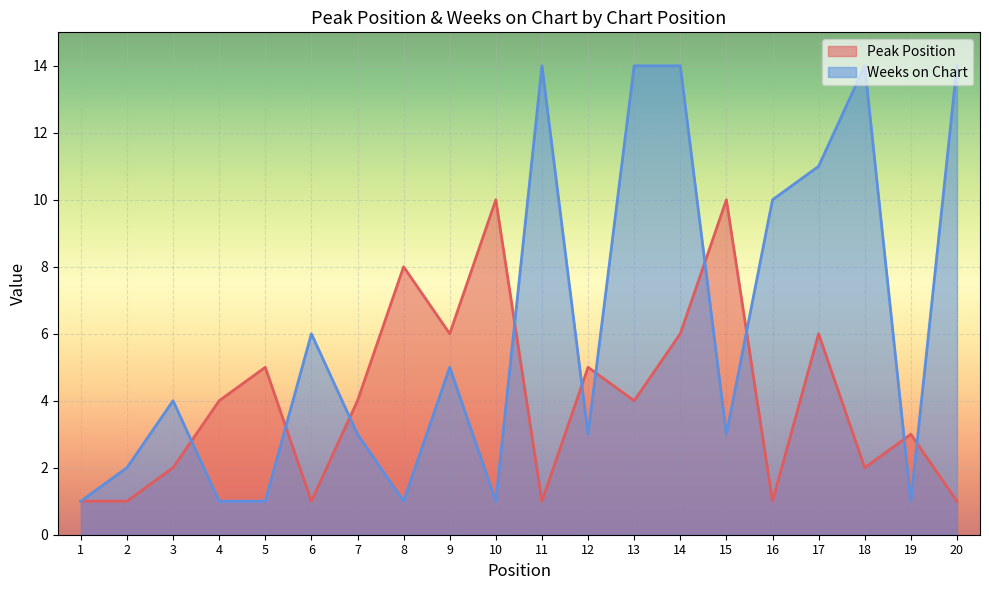

What is the difference between the maximum and minimum values in the Weeks on Chart series?

13